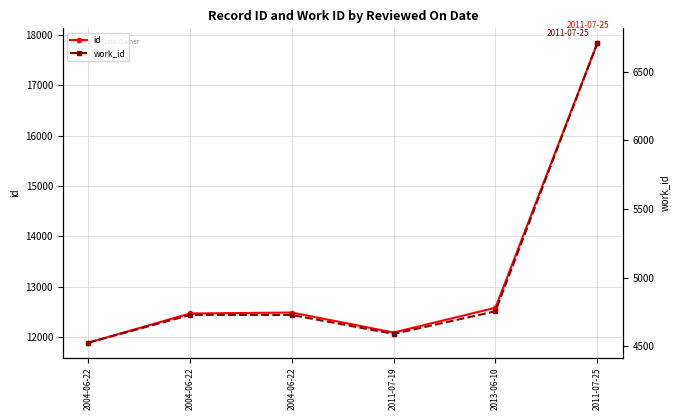

What are all the series names shown in the legend?

id, work_id